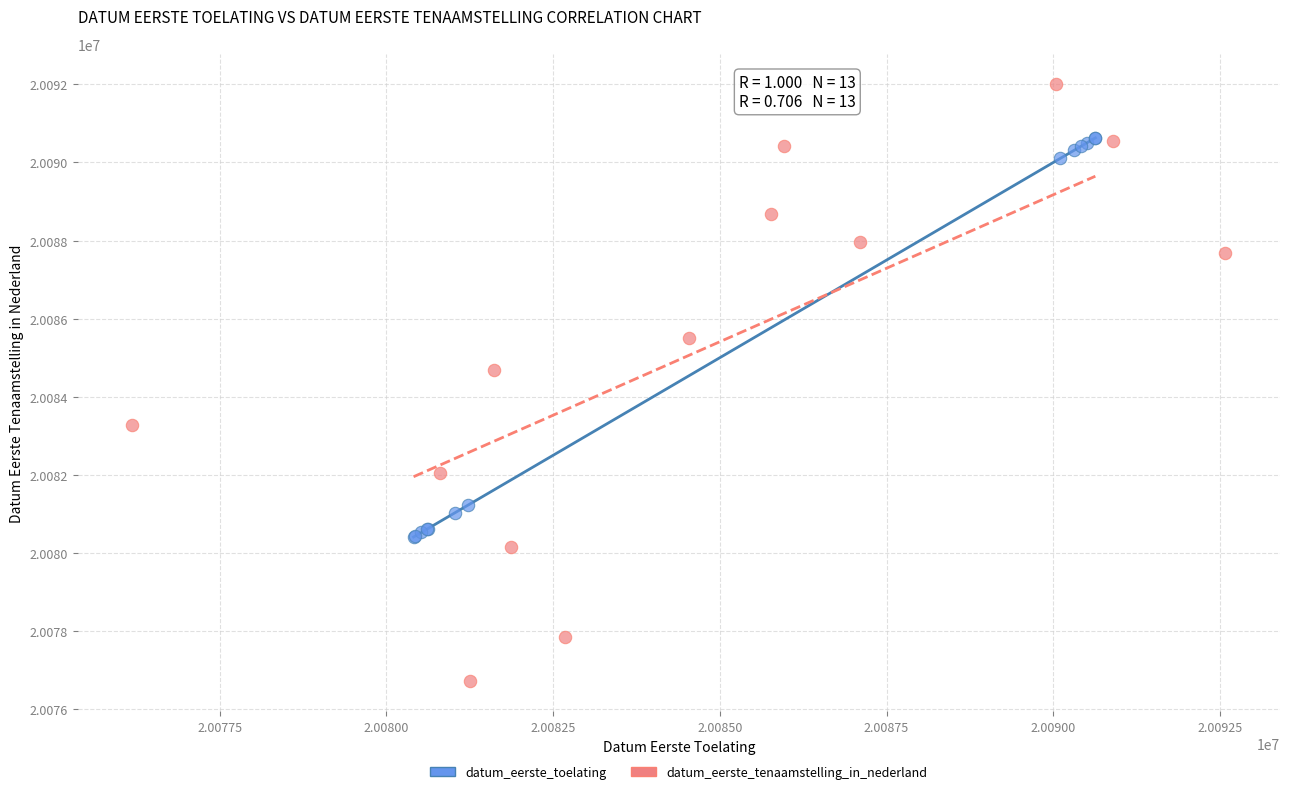

Which series reaches the maximum Y coordinate?

datum_eerste_tenaamstelling_in_nederland